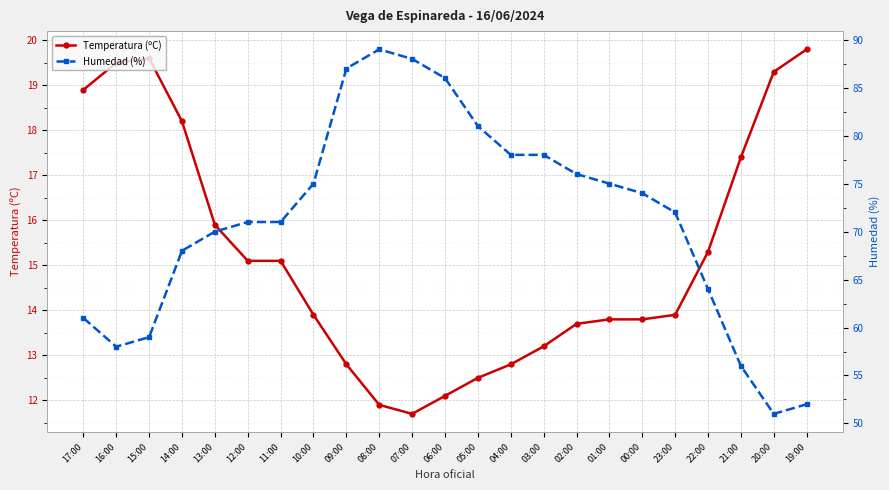

How many interior local valleys does the Temperatura (ºC) series have?

1